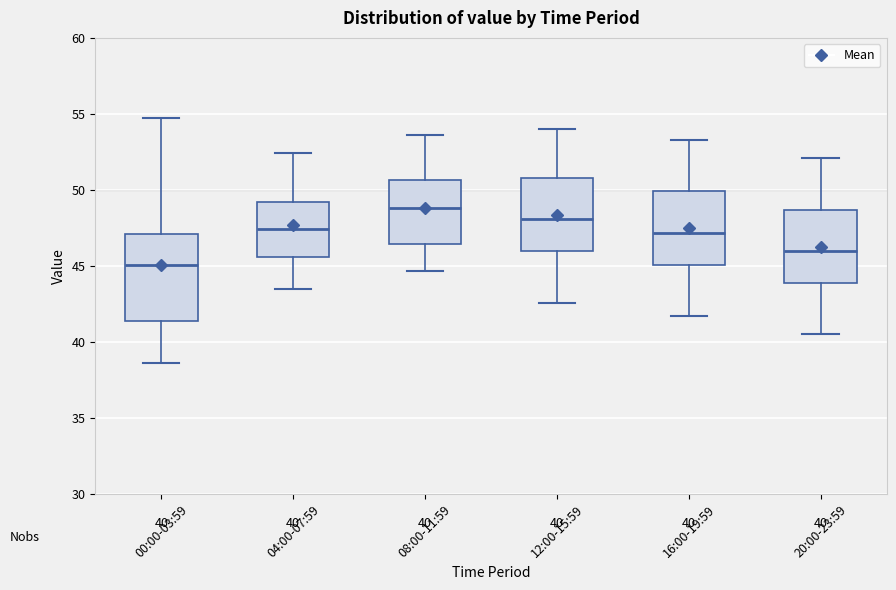

Which box is the tallest, from its lower edge to its upper edge?

00:00-03:59